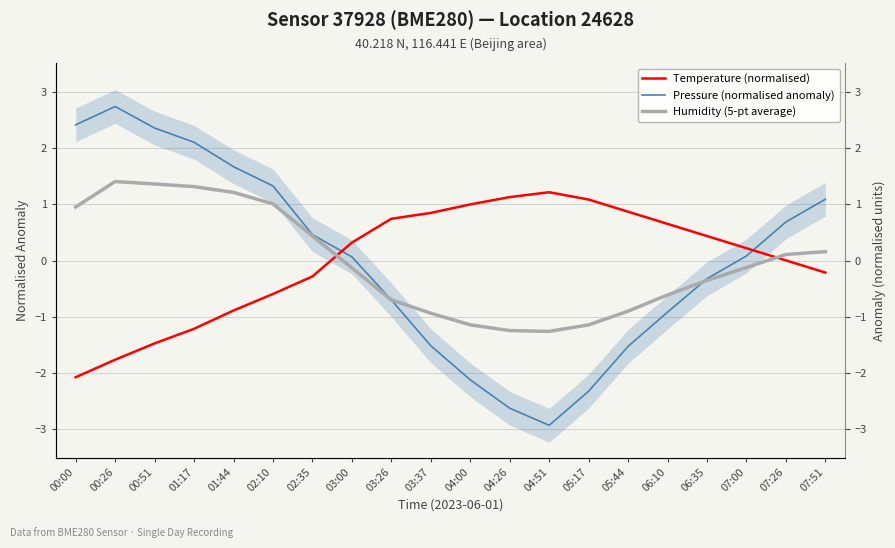

Reading right to left, extract all data points from this chart.

Pressure (normalised anomaly): 07:51=1.1	07:26=0.7	07:00=0.1	06:35=-0.3	06:10=-0.9	05:44=-1.5	05:17=-2.3	04:51=-2.9	04:26=-2.6	04:00=-2.1	03:37=-1.5	03:26=-0.7	03:00=0.1	02:35=0.5	02:10=1.3	01:44=1.7	01:17=2.1	00:51=2.4	00:26=2.7	00:00=2.4
Temperature (normalised): 07:51=-0.2	07:26=0.0	07:00=0.2	06:35=0.4	06:10=0.7	05:44=0.9	05:17=1.1	04:51=1.2	04:26=1.1	04:00=1.0	03:37=0.8	03:26=0.7	03:00=0.3	02:35=-0.3	02:10=-0.6	01:44=-0.9	01:17=-1.2	00:51=-1.5	00:26=-1.8	00:00=-2.1
Humidity (5-pt average): 07:51=0.2	07:26=0.1	07:00=-0.1	06:35=-0.4	06:10=-0.6	05:44=-0.9	05:17=-1.1	04:51=-1.3	04:26=-1.2	04:00=-1.1	03:37=-0.9	03:26=-0.7	03:00=-0.1	02:35=0.4	02:10=1.0	01:44=1.2	01:17=1.3	00:51=1.4	00:26=1.4	00:00=1.0